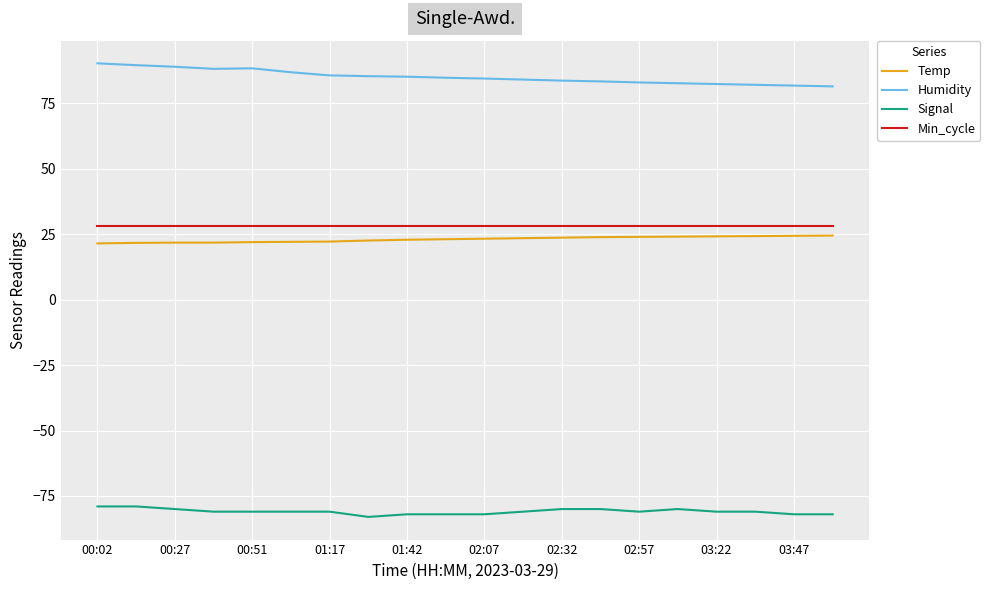

True or false: Temp and Min_cycle cross at least once.

False